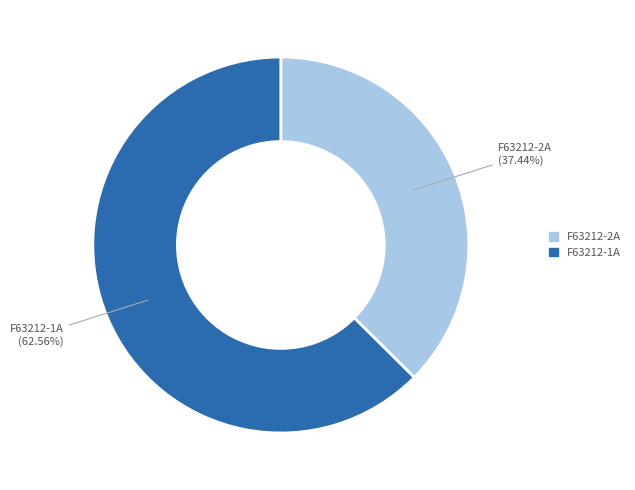

Is it true that F63212-1A is 63% of the pie?

True